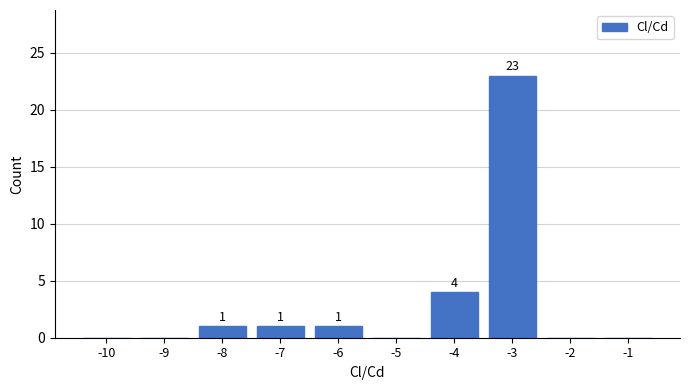

Reading right to left, transcribe all the data shown in this chart.

-1=0	-2=0	-3=23	-4=4	-5=0	-6=1	-7=1	-8=1	-9=0	-10=0